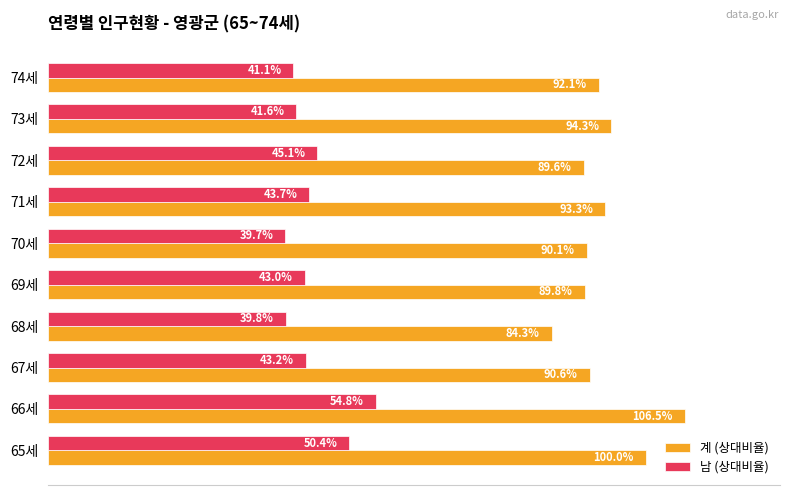

At which label does 남 (상대비율) reach its peak?

66세